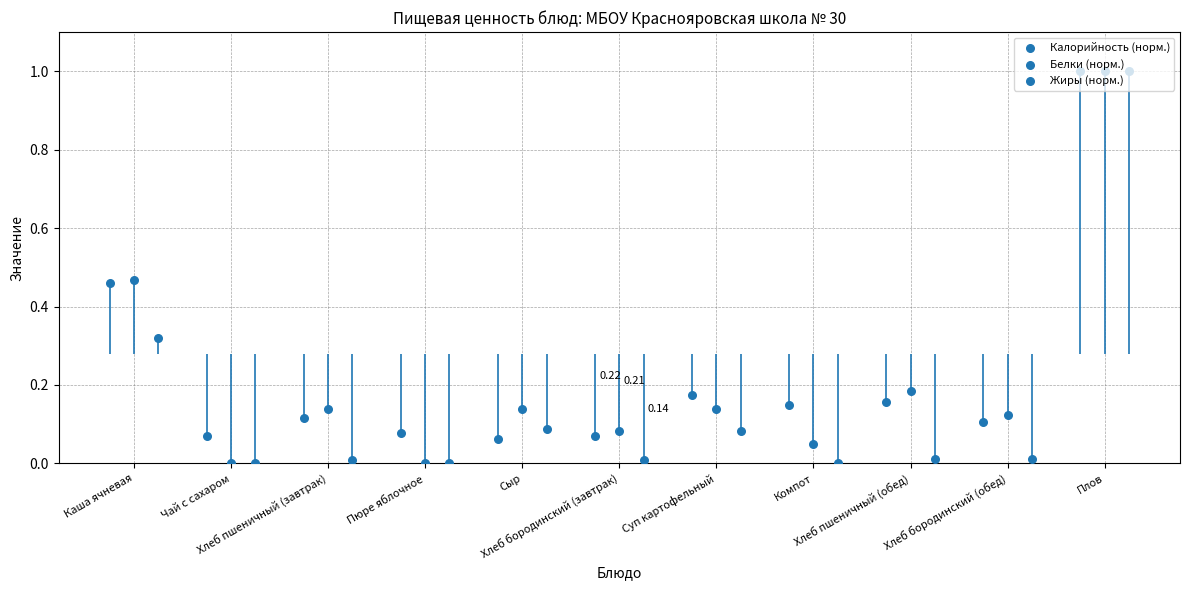

Which series contains the lowest Y value?

Белки (норм.)